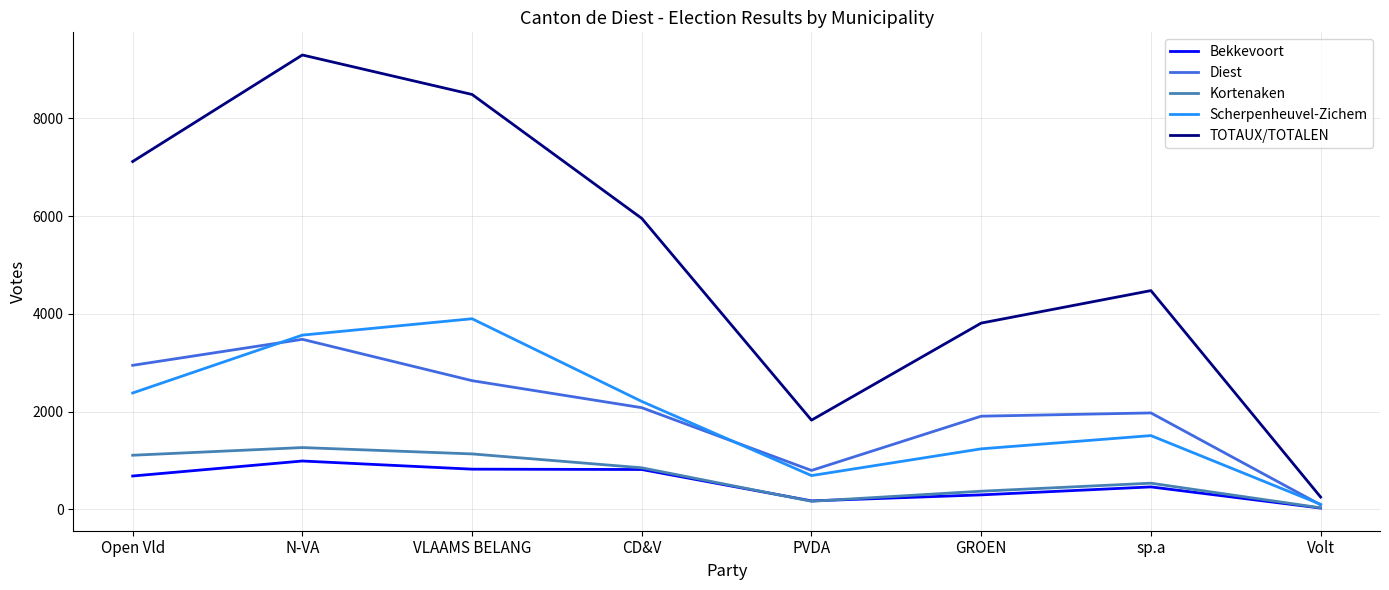

At which label does Scherpenheuvel-Zichem reach its minimum?

Volt